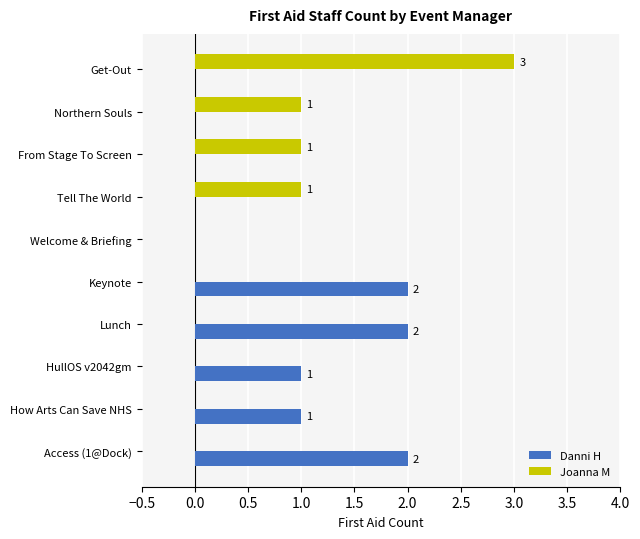

What is the sum of all Danni H values?

8